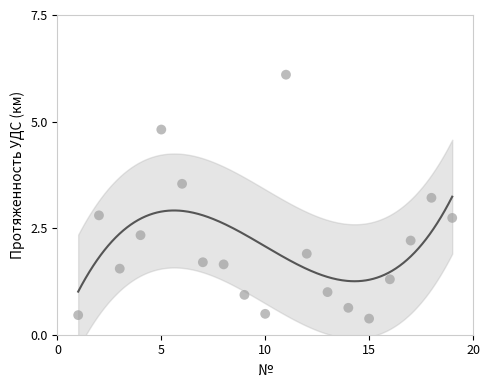

What is the range of Y values (max minus min)?

5.7